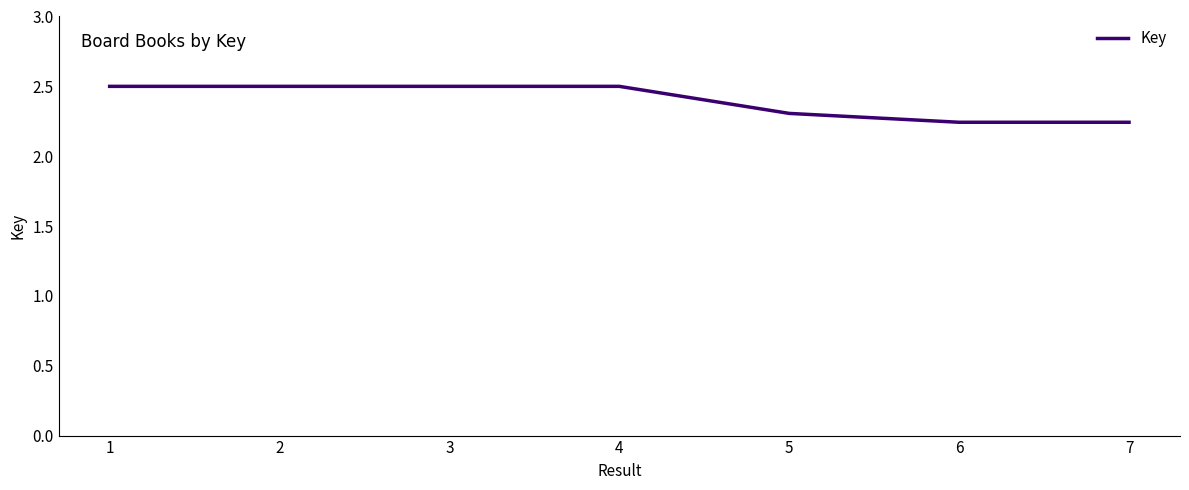

What is the sum of the values at 5 and 1?

4.8